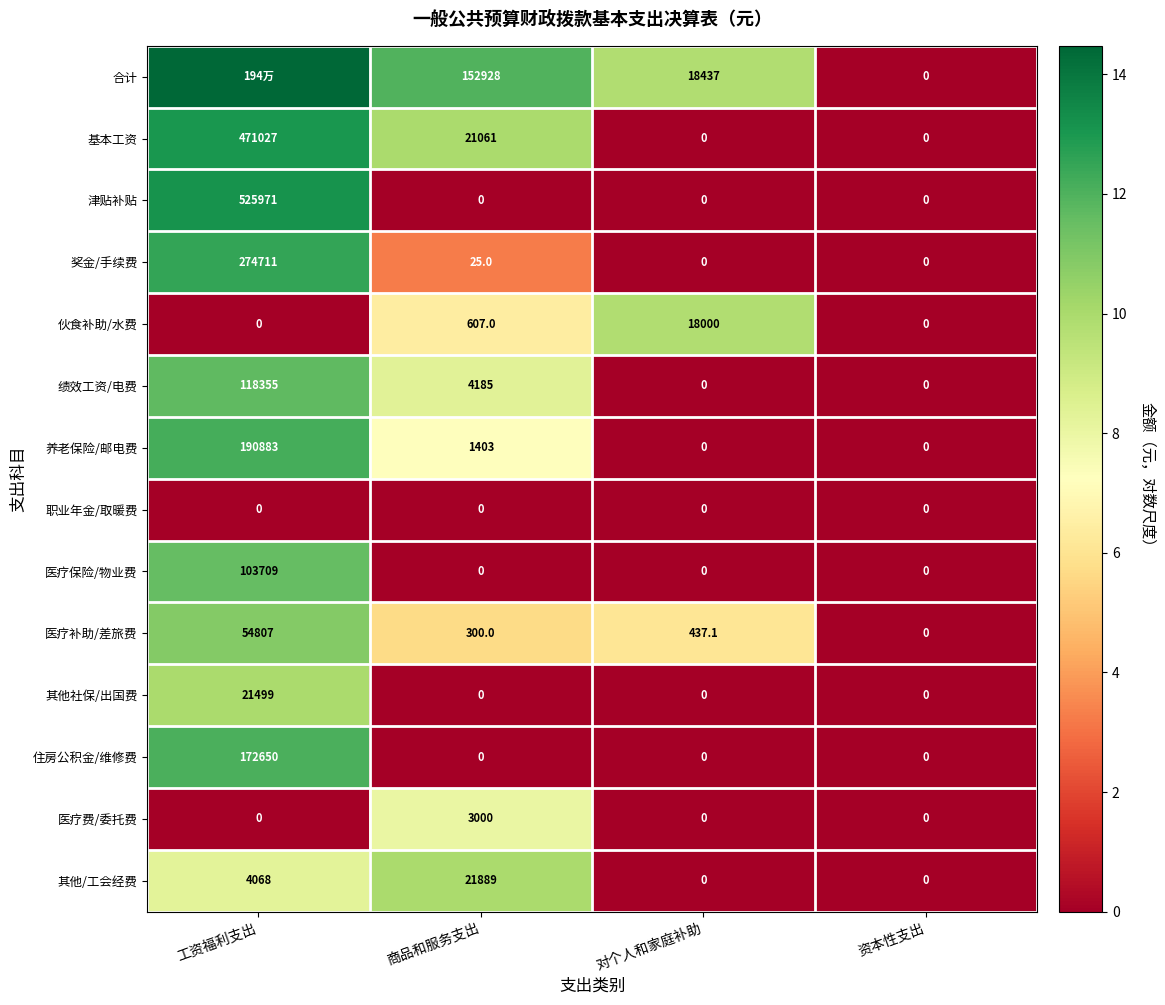

Which series changed the most between 商品和服务支出 and 资本性支出?

合计